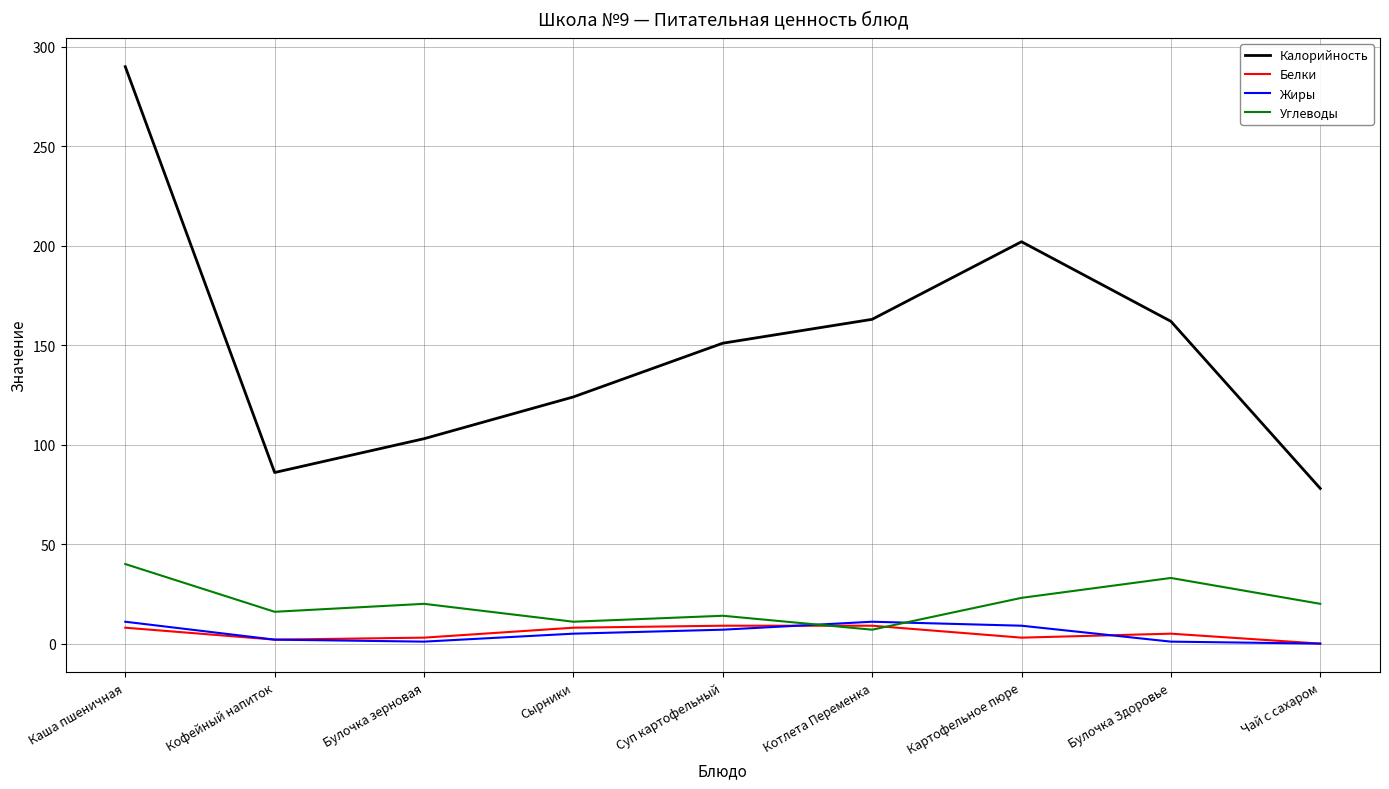

What value does the Белки series have at Булочка зерновая?

3